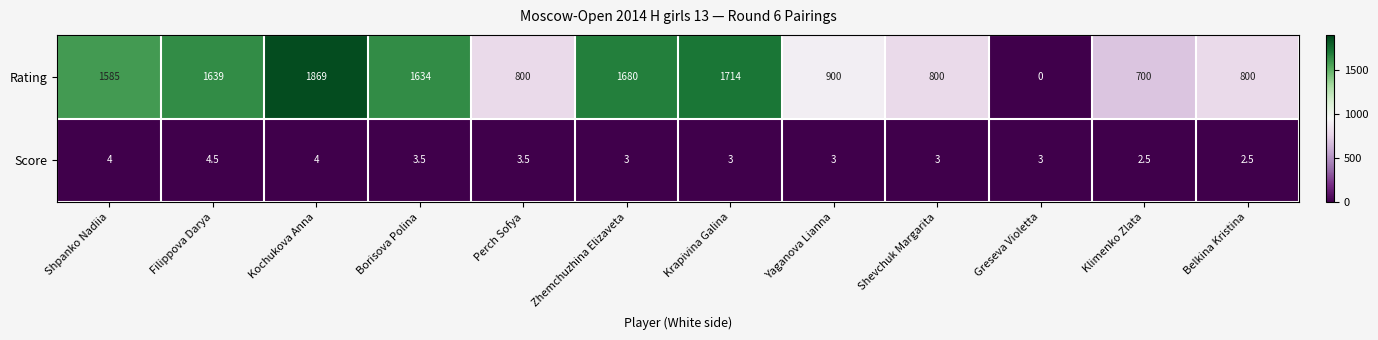

What is the total value across all series at Perch Sofya?

803.5